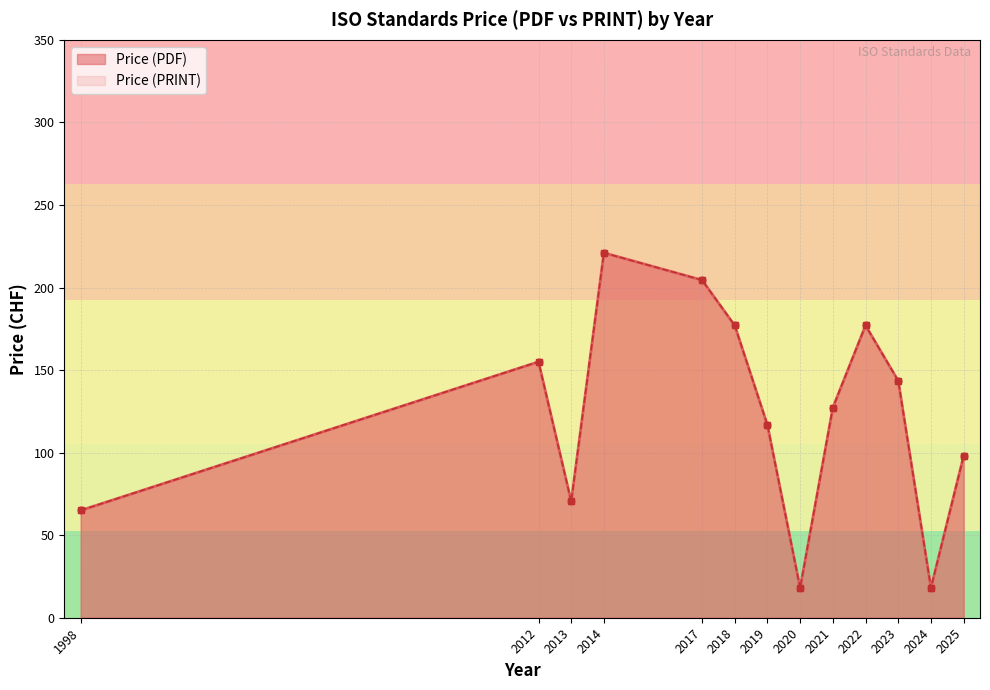

The value of Price (PRINT) at 2022 is 177. True or false?

True